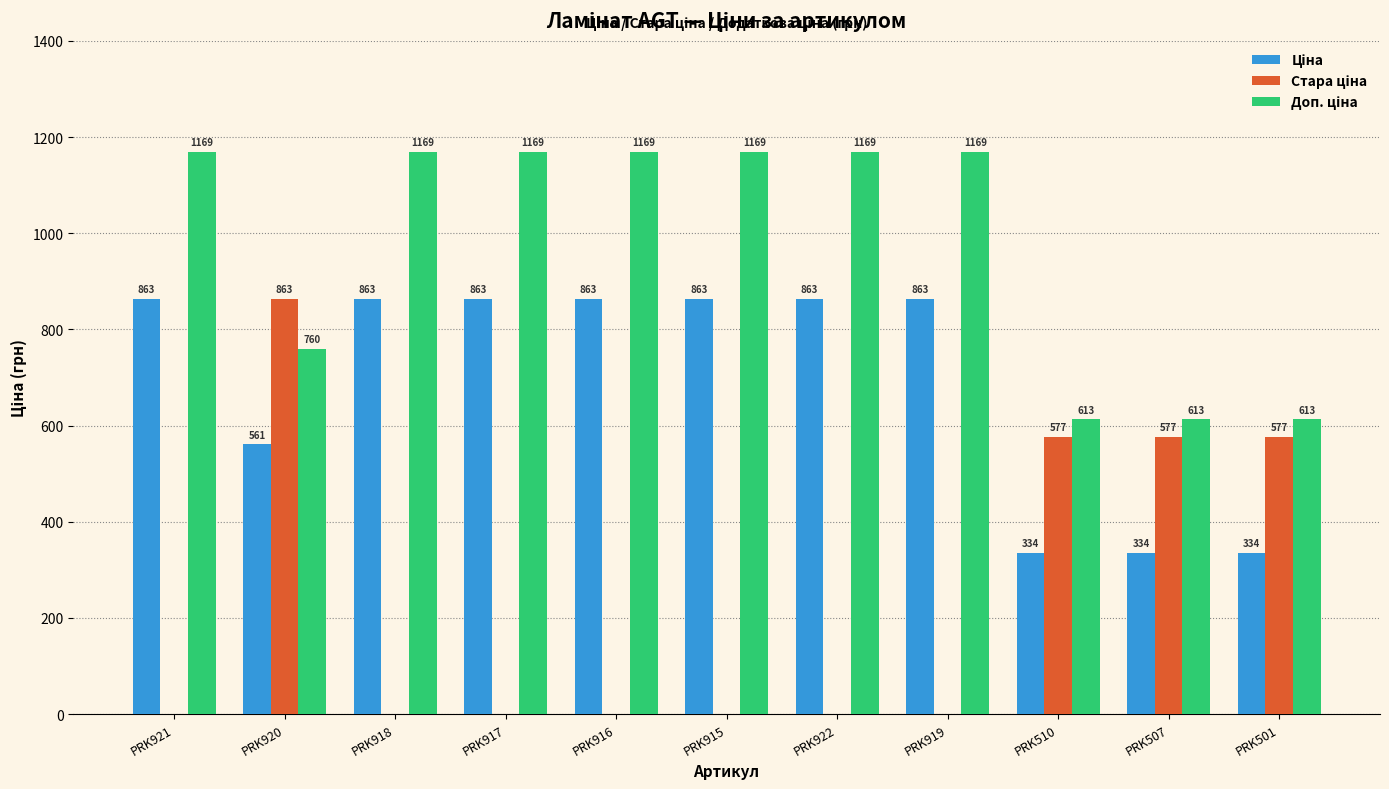

How many data points does each series have?

11